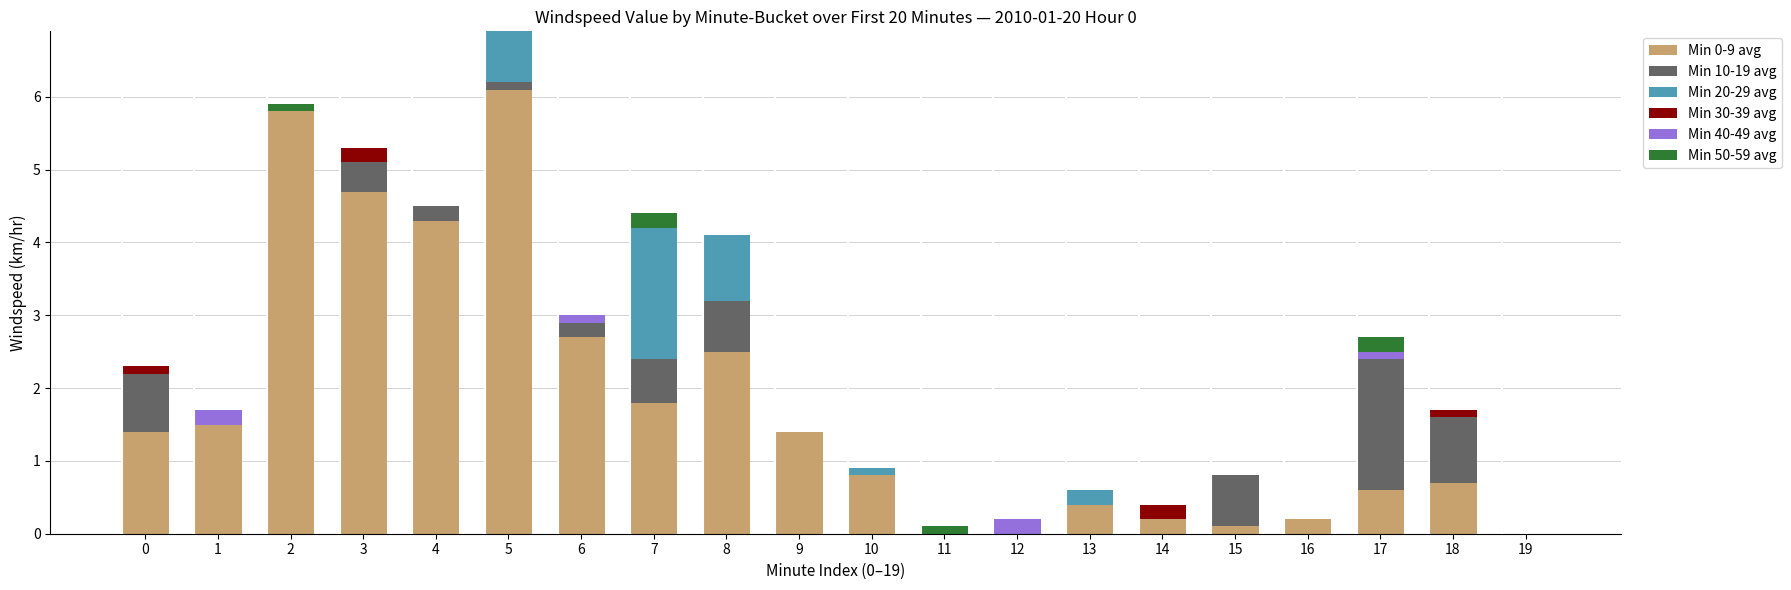

The value of Min 0-9 avg at 8 is 4.2. True or false?

False